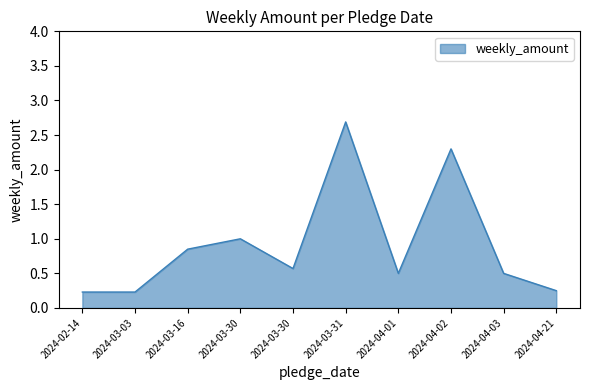

Reading left to right, transcribe all the data shown in this chart.

0.2	0.2	0.8	1.0	0.6	2.7	0.5	2.3	0.5	0.2